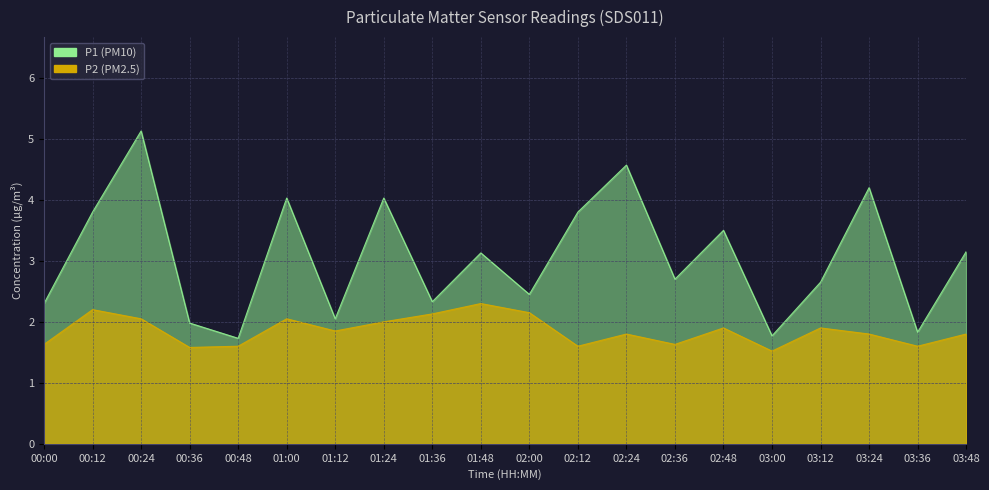

How many values in the P1 series exceed 3?

10